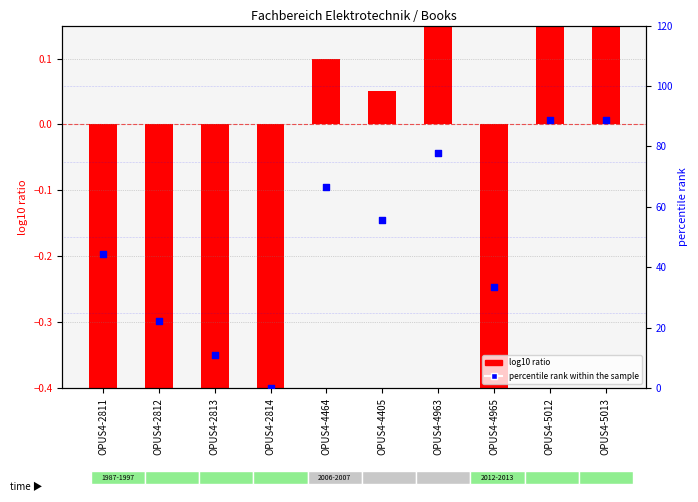

What is the change in value from OPUS4-2811 to OPUS4-2814?

-44.4